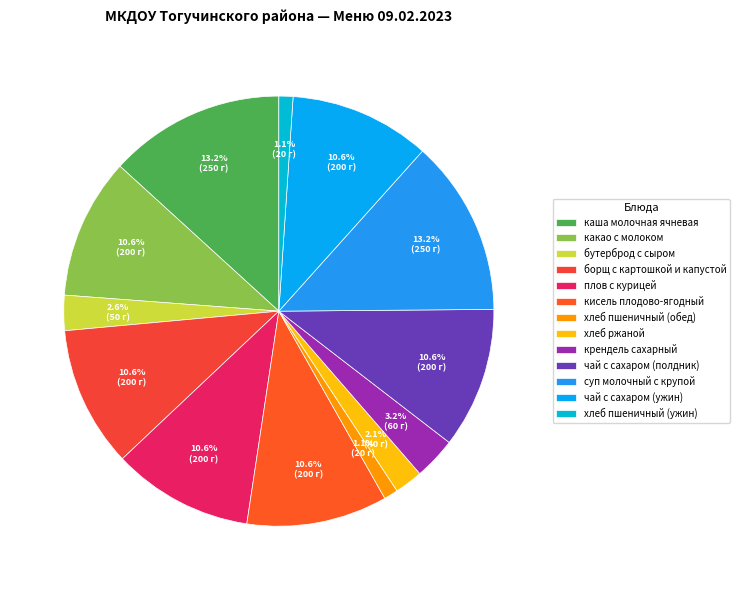

What portion of the pie excludes крендель сахарный?

96.8%